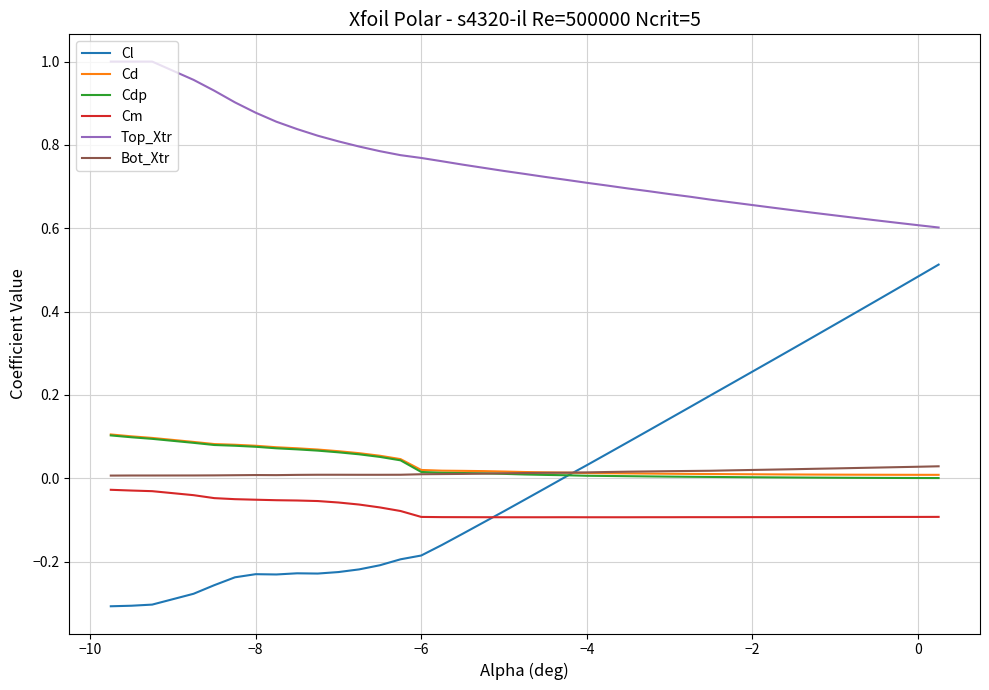

True or false: Bot_Xtr and Top_Xtr intersect in this chart.

False